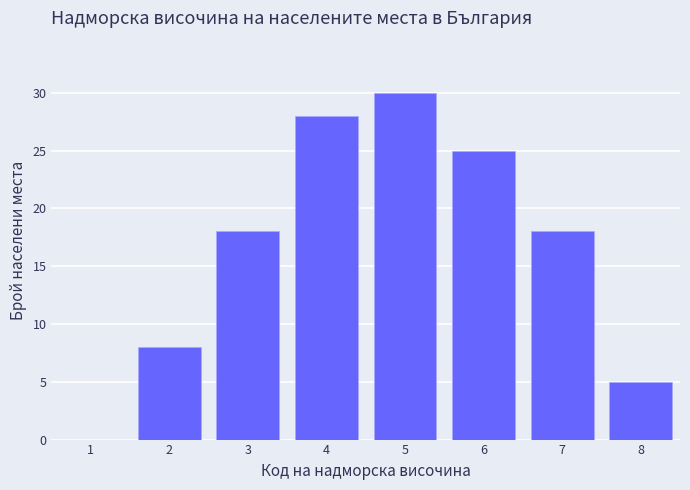

Reading right to left, extract all data points from this chart.

8=5	7=18	6=25	5=30	4=28	3=18	2=8	1=0